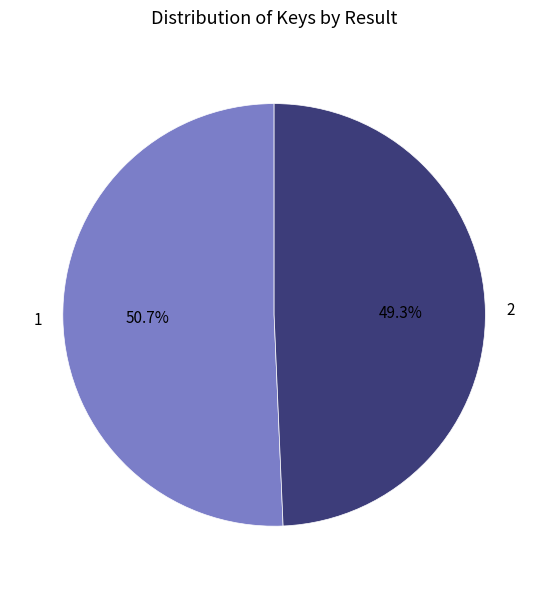

Is there any slice that represents more than half of the pie?

Yes